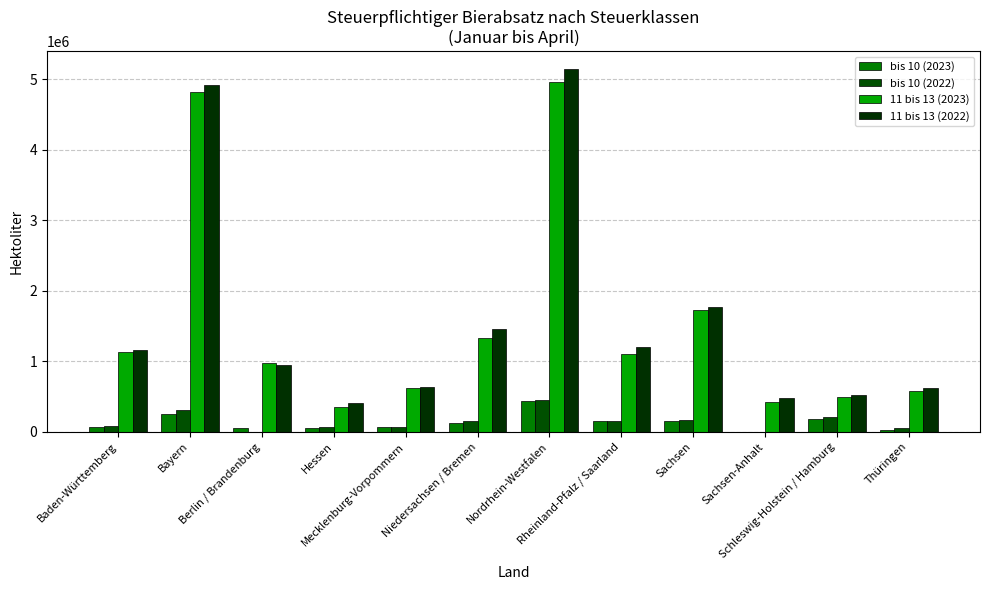

Are the bars grouped side by side (vs. stacked)?

Yes